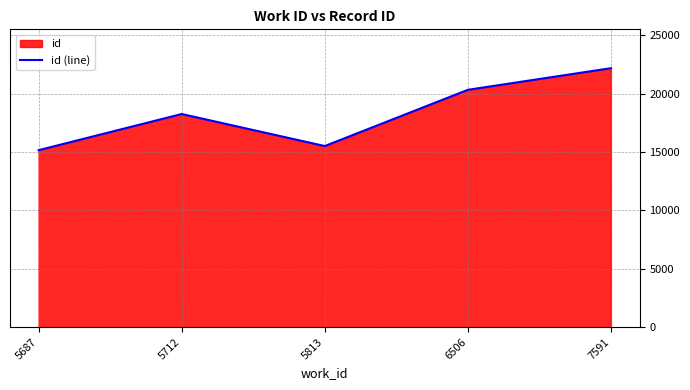

At which label is the value closest to 18675?

5712